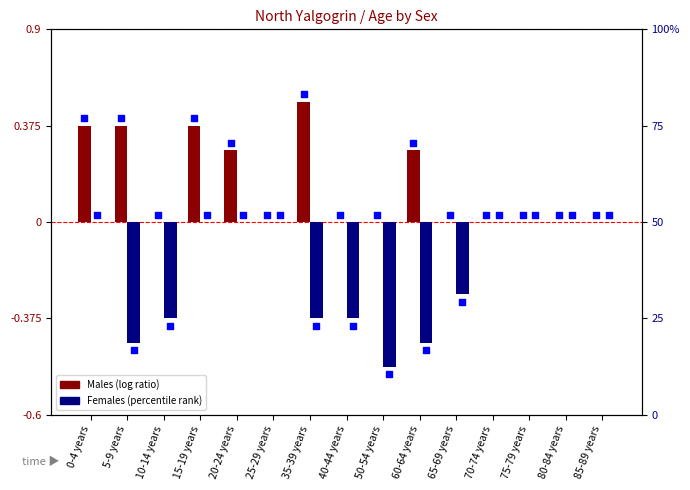

Which series reaches the minimum Y coordinate?

Females